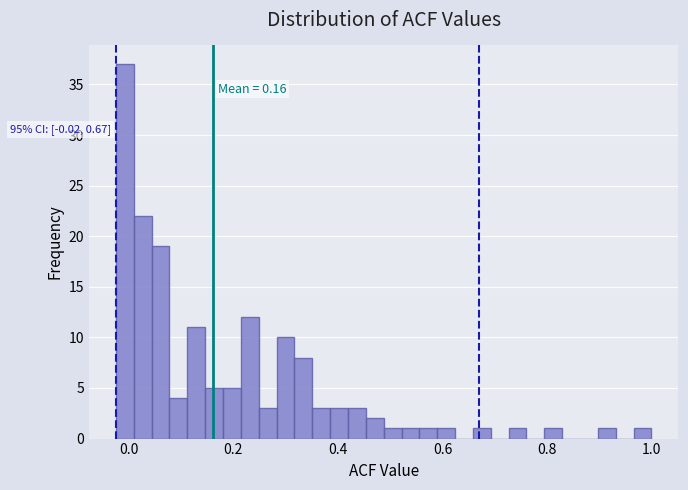

Around what value on the x-axis is the tallest bar? Give the approximate position of its centre, as read against the axis.

0.00